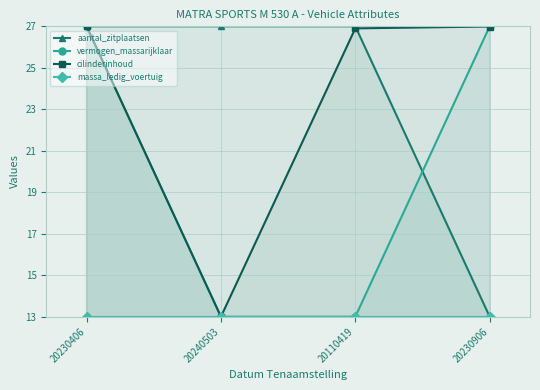

At how many categories does at least one series exceed 19?

4